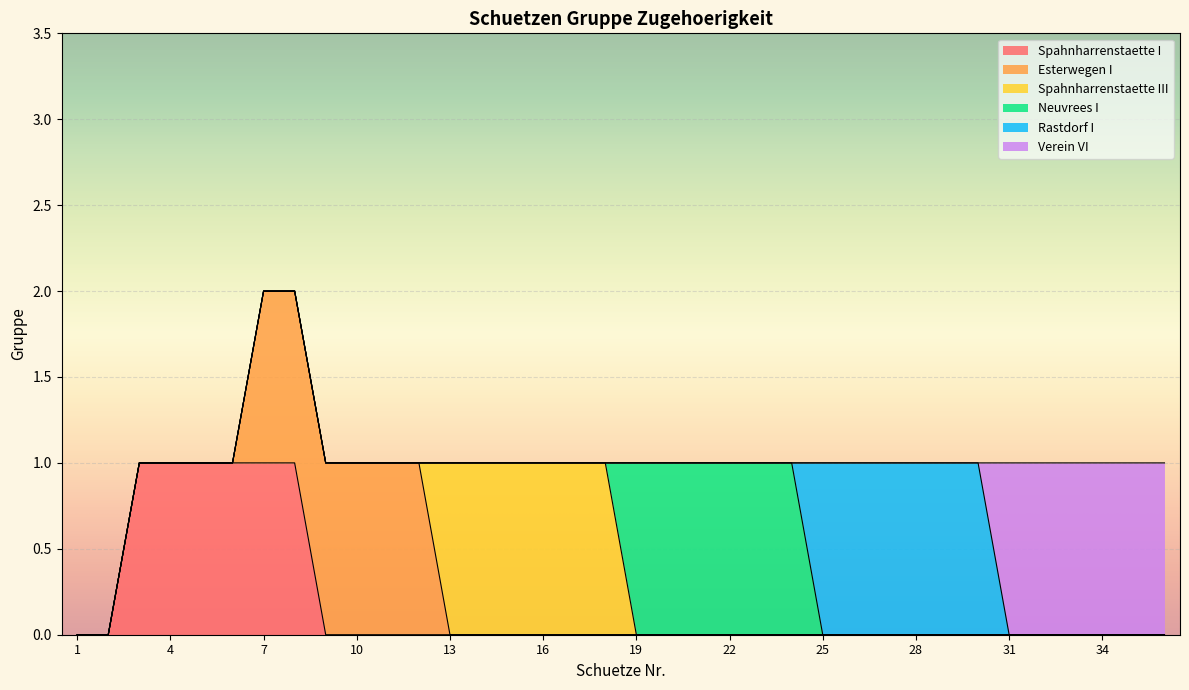

What is the spread (max minus min) of values at 25?

1